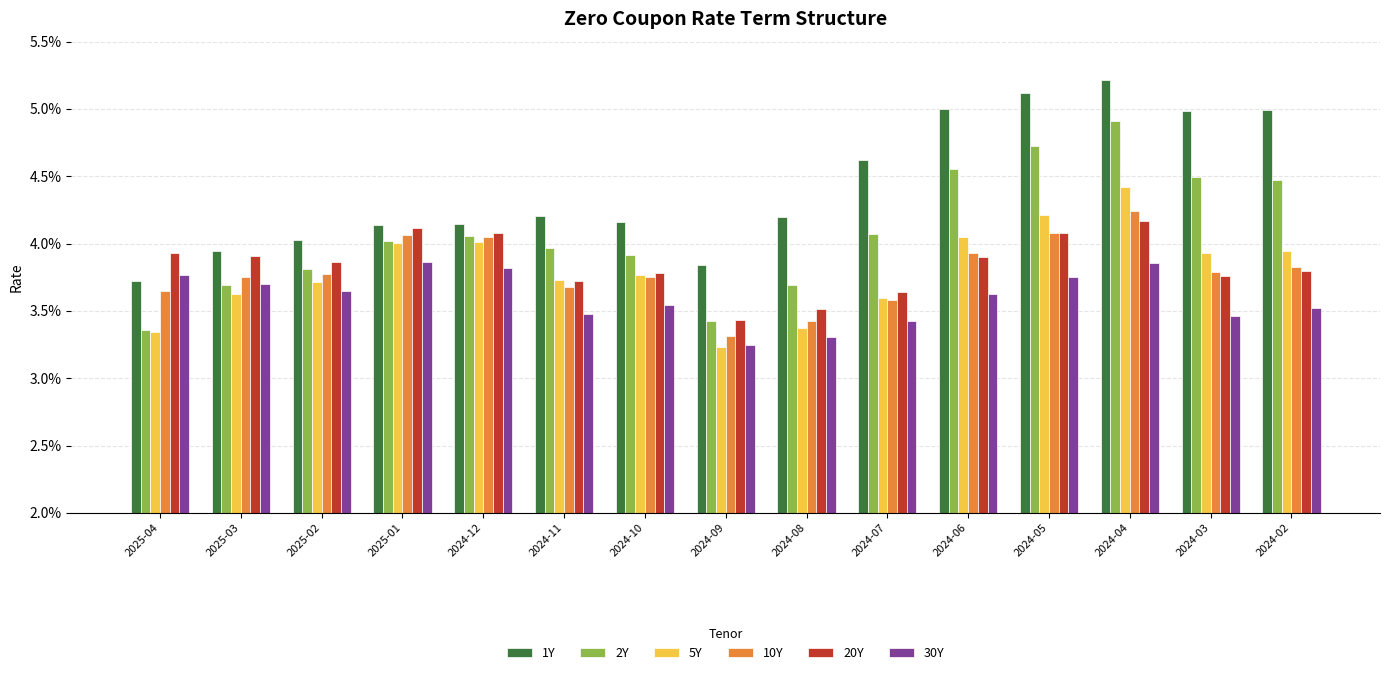

Are the bars horizontal?

No